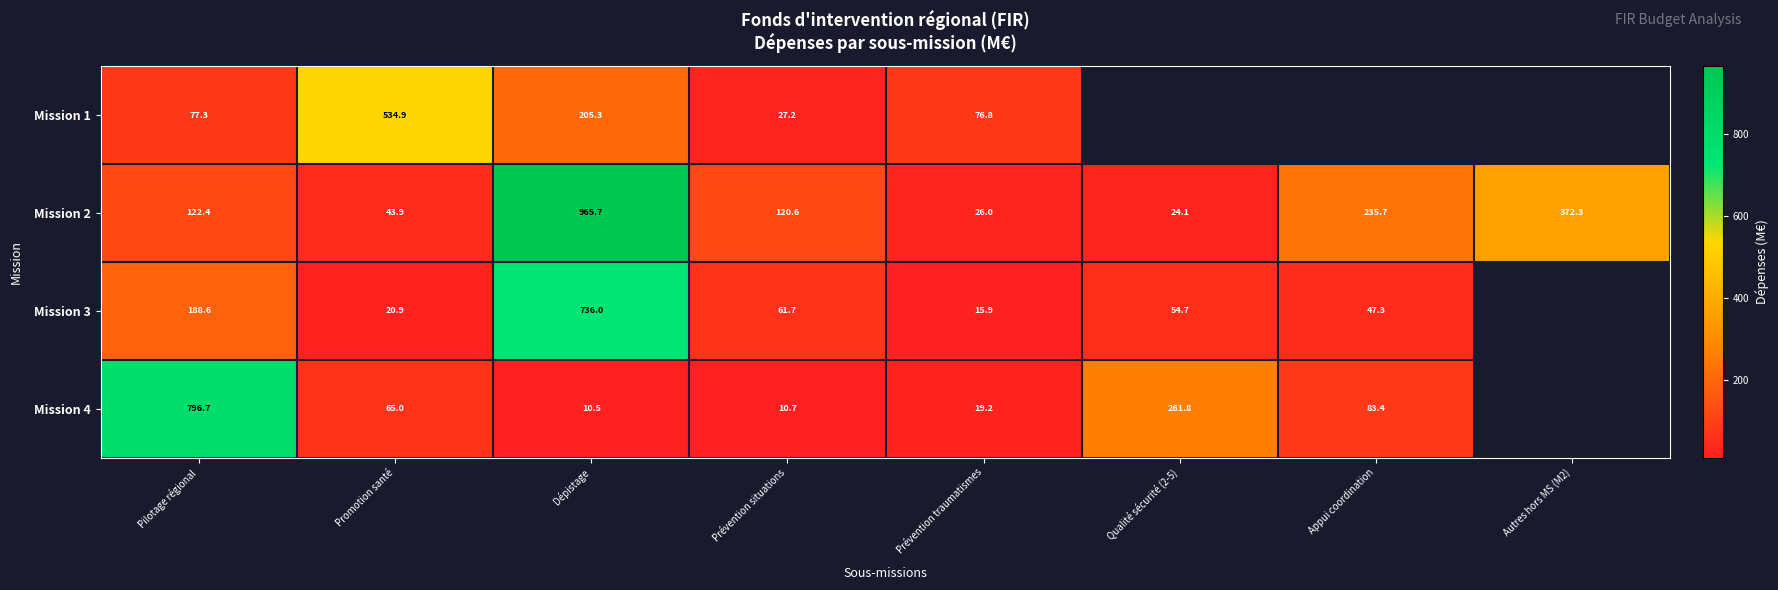

Is the value of Mission 1 at Promotion santé greater than the value of Mission 2 at Prévention traumatismes?

Yes